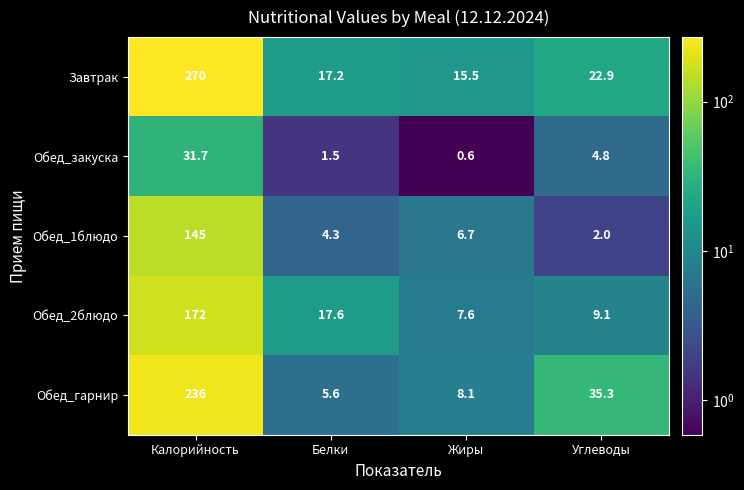

What is the approximate value of Обед_1блюдо at Белки?

4.3